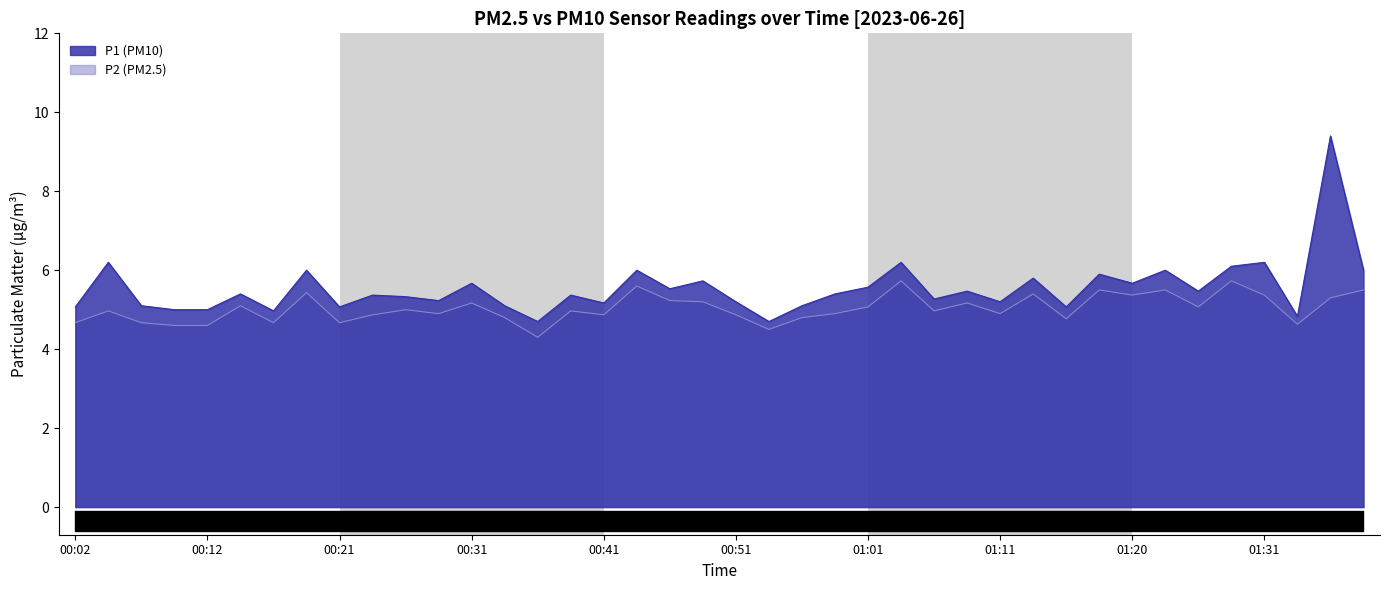

Reading left to right, list all the values displayed in this chart.

P1: 5.1	6.2	5.1	5.0	5.0	5.4	5.0	6.0	5.1	5.4	5.3	5.2	5.7	5.1	4.7	5.4	5.2	6.0	5.5	5.7	5.2	4.7	5.1	5.4	5.6	6.2	5.3	5.5	5.2	5.8	5.1	5.9	5.7	6.0	5.5	6.1	6.2	4.8	9.4	6.0
P2: 4.7	5.0	4.7	4.6	4.6	5.1	4.7	5.4	4.7	4.9	5.0	4.9	5.2	4.8	4.3	5.0	4.9	5.6	5.2	5.2	4.9	4.5	4.8	4.9	5.1	5.7	5.0	5.2	4.9	5.4	4.8	5.5	5.4	5.5	5.1	5.7	5.4	4.6	5.3	5.5